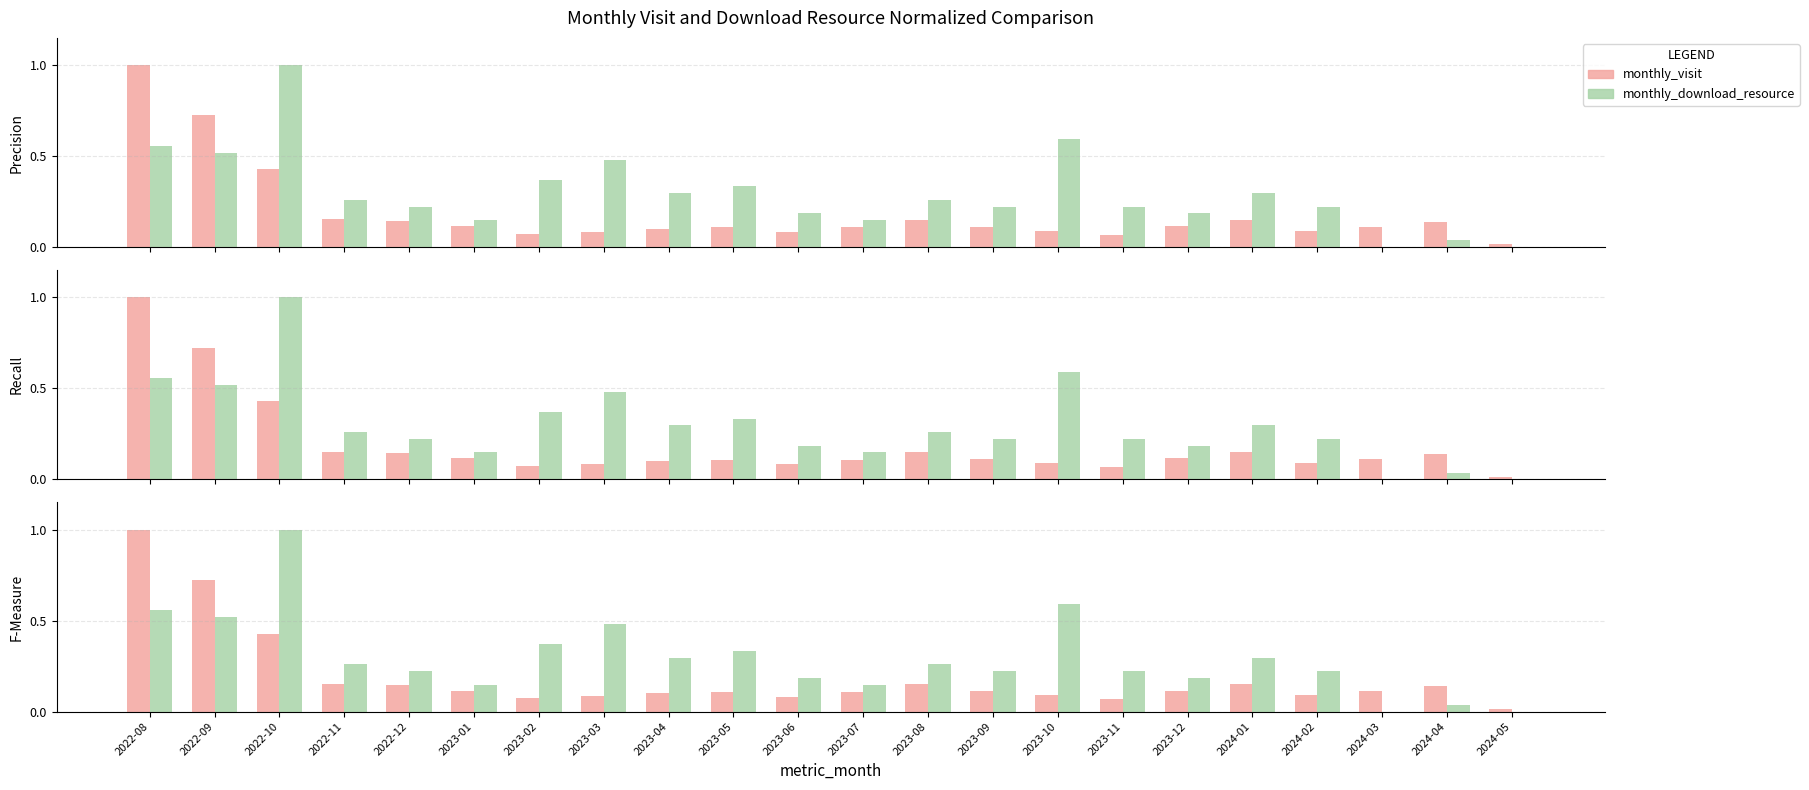

Which series has the largest total across all categories?

monthly_download_resource